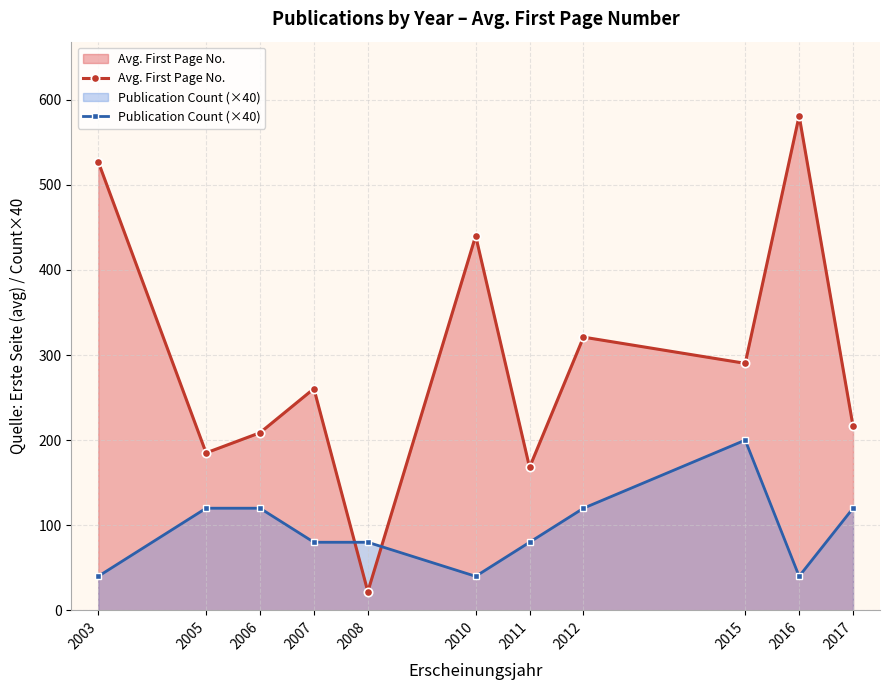

Rank the series by their average value, from highest to lowest.

Avg. First Page No., Publication Count (×40)